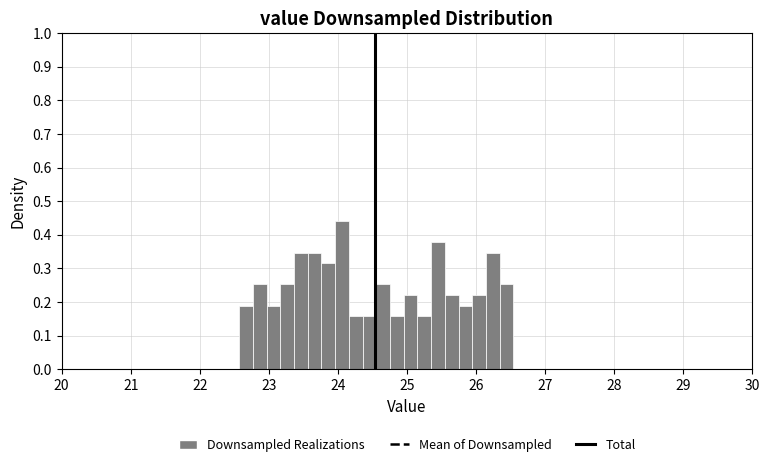

Read against the x-axis, roughly where is the centre of the tallest bar?

24.1